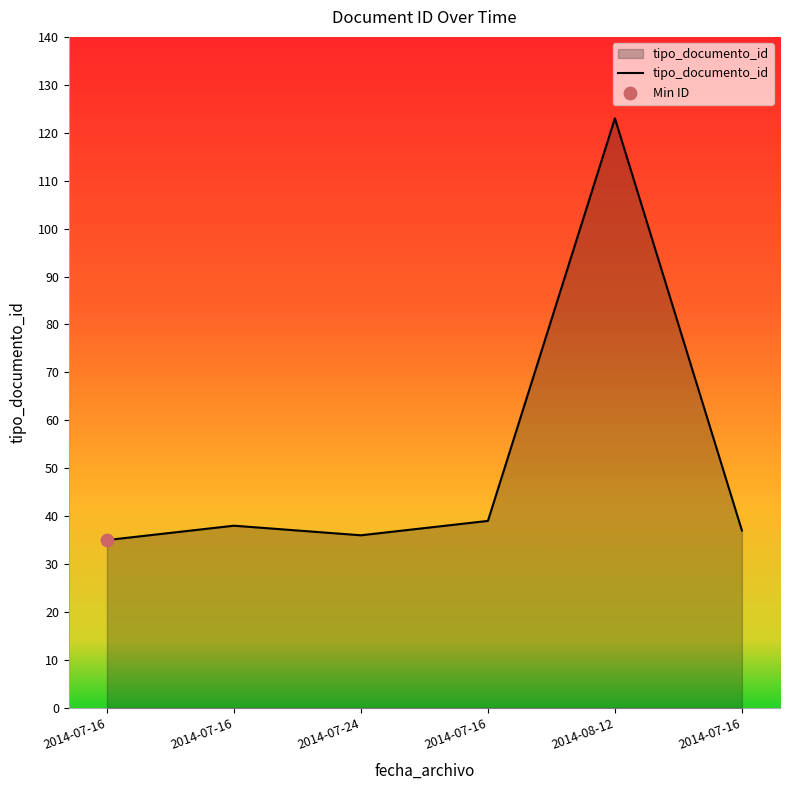

How many lines are shown in the chart?

1